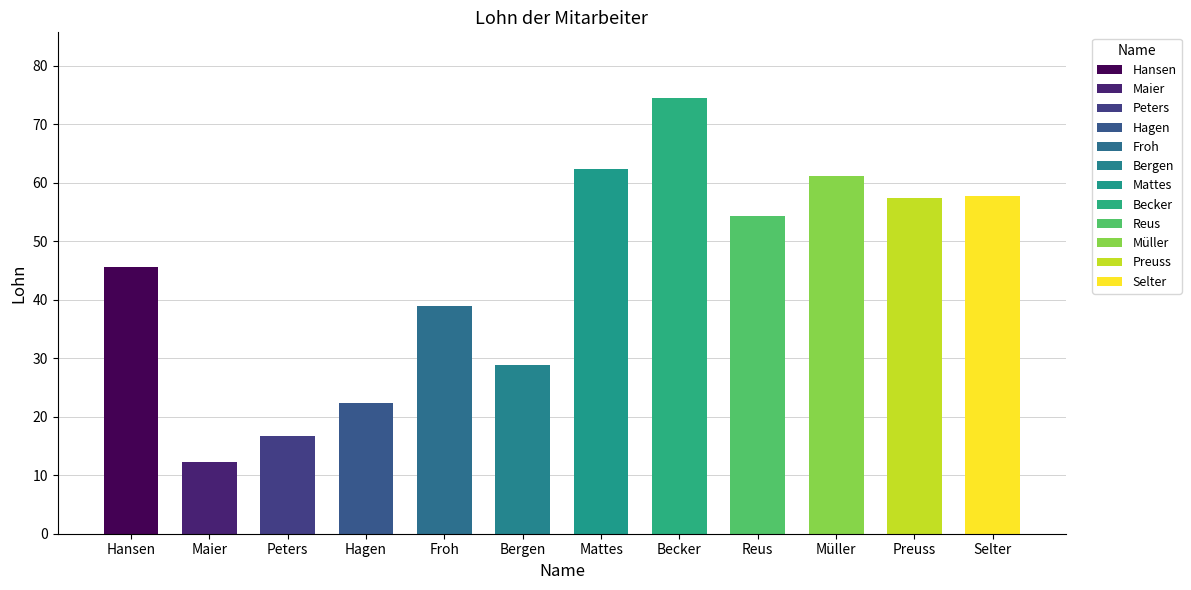

List the labels in order of value, smallest first.

Maier, Peters, Hagen, Bergen, Froh, Hansen, Reus, Preuss, Selter, Müller, Mattes, Becker